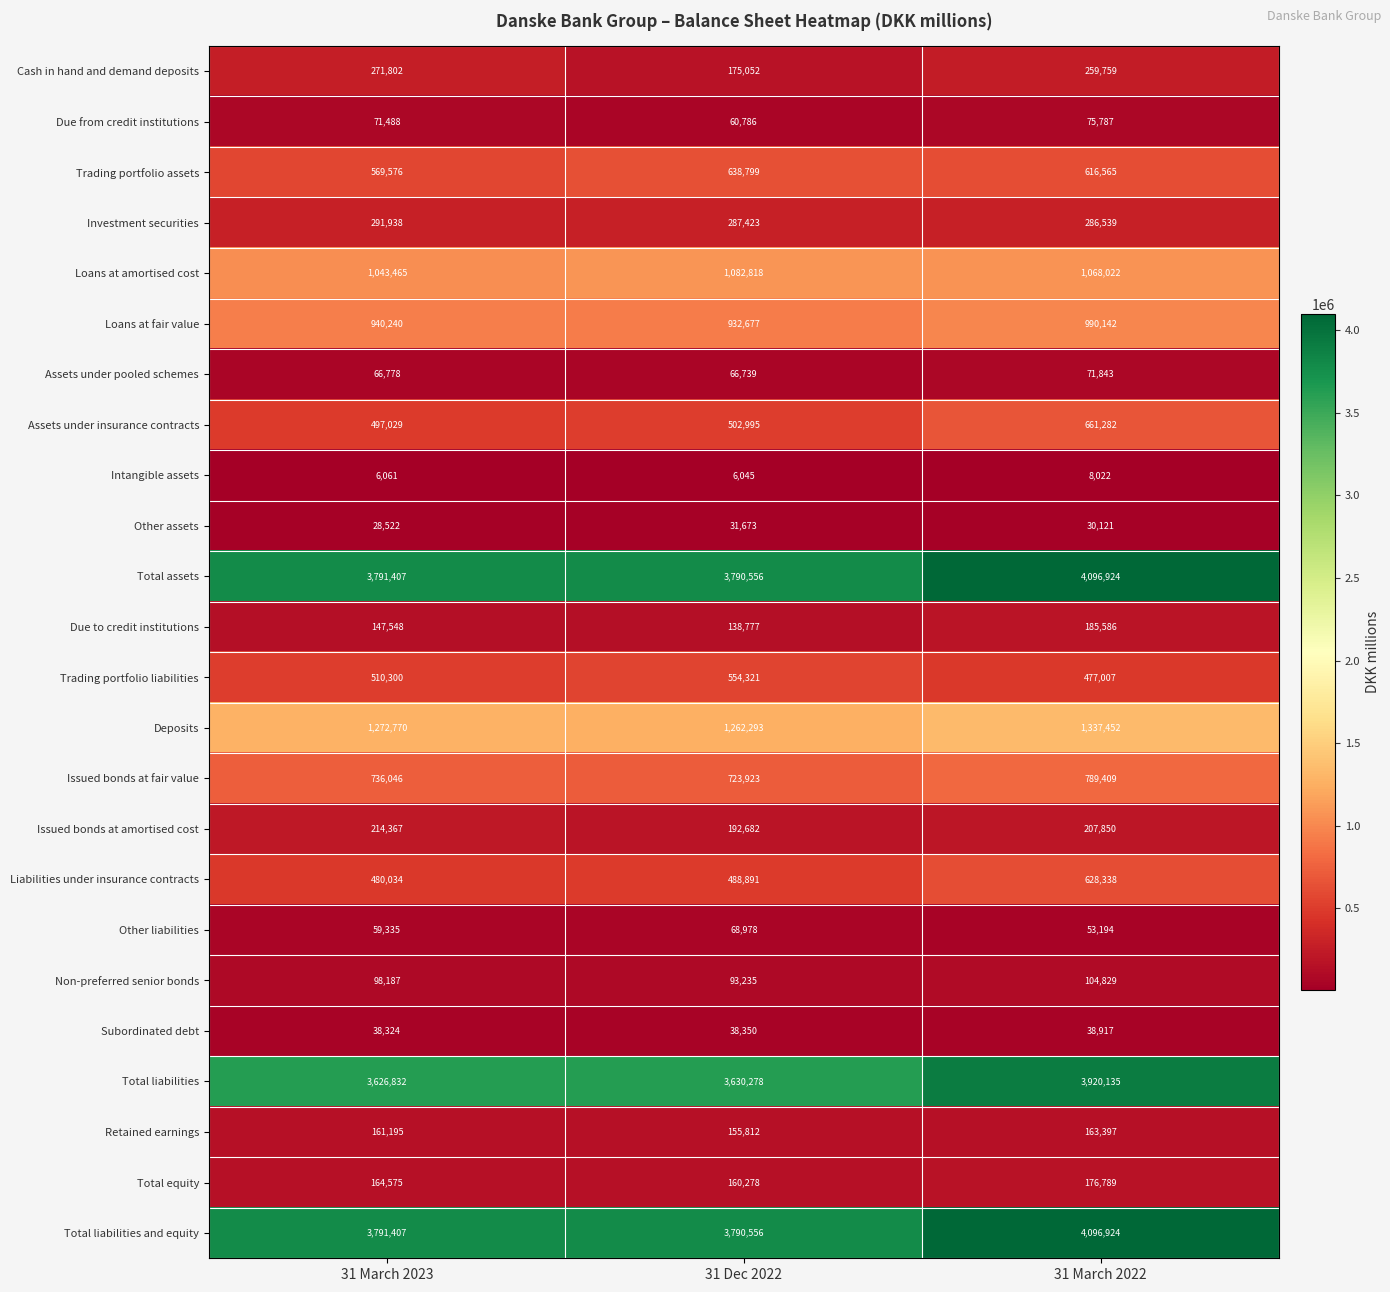

What is the sum of the Liabilities under insurance contracts values at 31 Dec 2022 and 31 March 2023?

968925